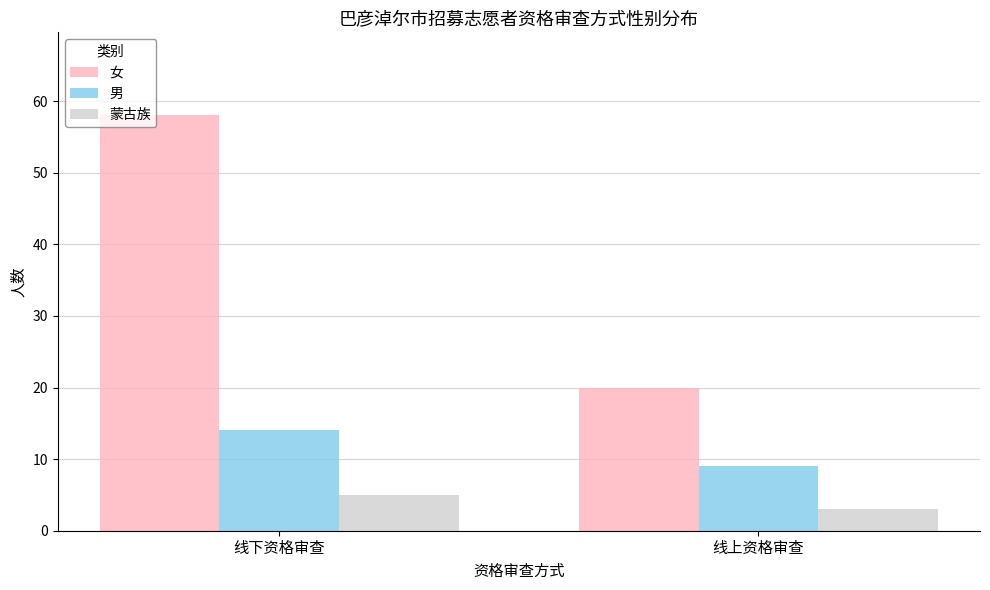

Which series has the largest range (max minus min)?

女